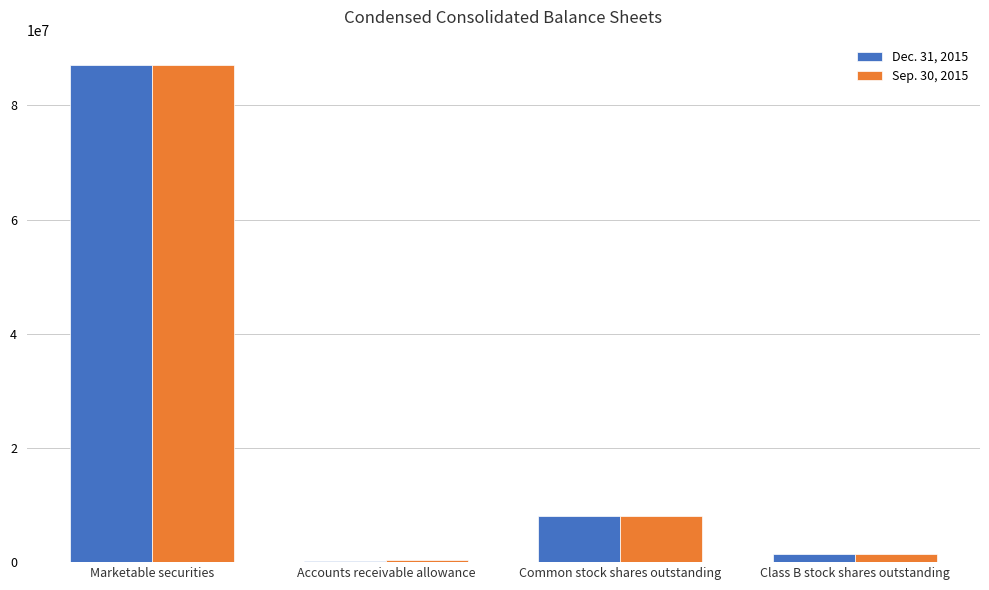

What are all the series names shown in the legend?

Dec. 31, 2015, Sep. 30, 2015